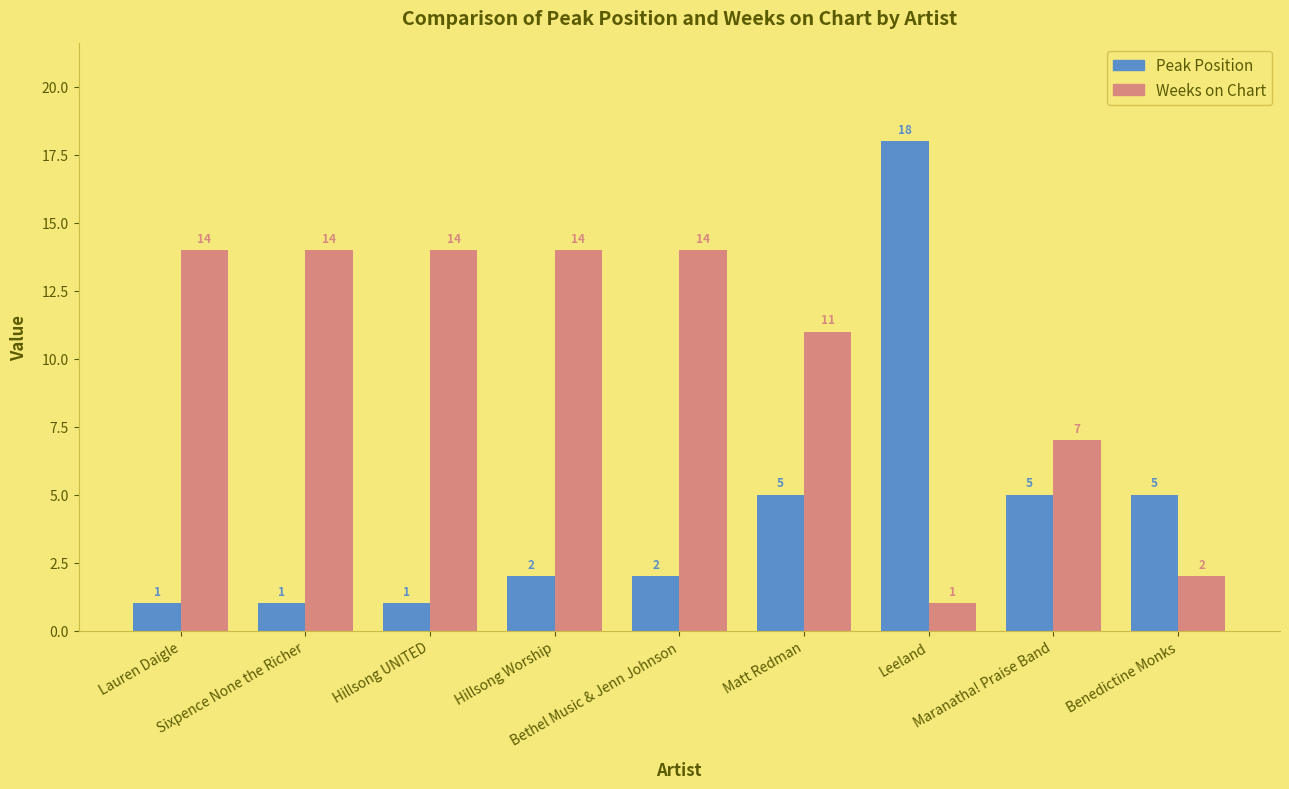

Reading left to right, what are all the values shown in this chart?

Peak Position: Lauren Daigle=1	Sixpence None the Richer=1	Hillsong UNITED=1	Hillsong Worship=2	Bethel Music & Jenn Johnson=2	Matt Redman=5	Leeland=18	Maranatha! Praise Band=5	Benedictine Monks=5
Weeks on Chart: Lauren Daigle=14	Sixpence None the Richer=14	Hillsong UNITED=14	Hillsong Worship=14	Bethel Music & Jenn Johnson=14	Matt Redman=11	Leeland=1	Maranatha! Praise Band=7	Benedictine Monks=2